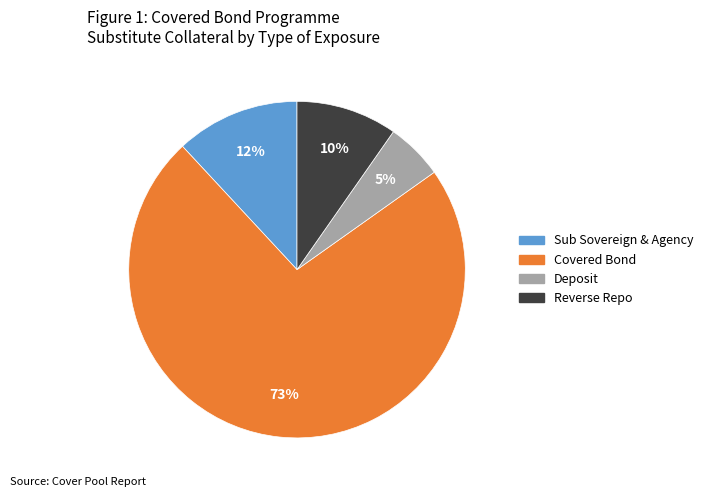

Is there any slice that represents more than half of the pie?

Yes